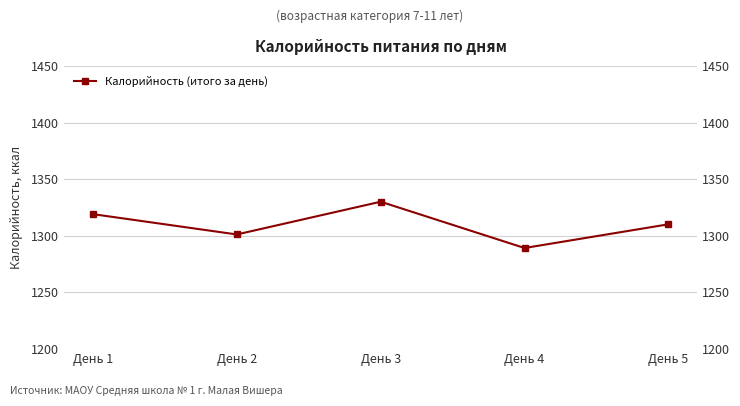

What is the ratio of the value at День 4 to the value at День 5?

1.0